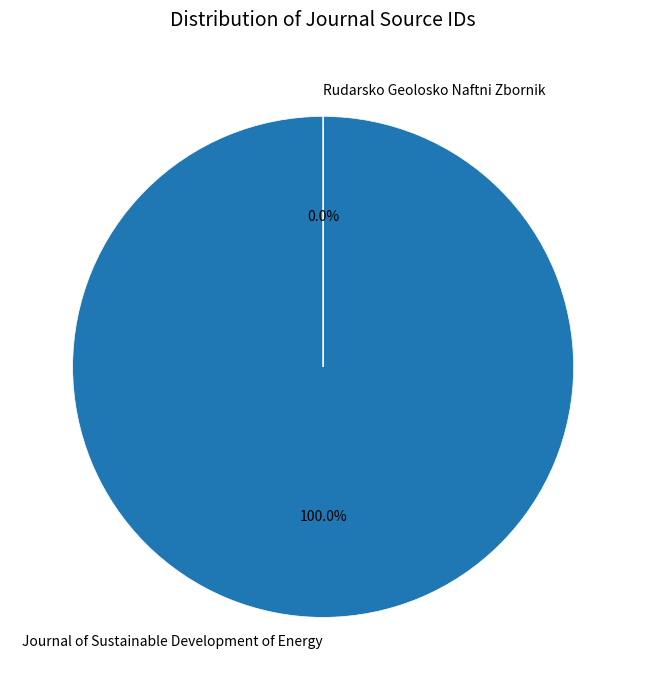

Does Rudarsko Geolosko Naftni Zbornik represent more than half of the total?

No